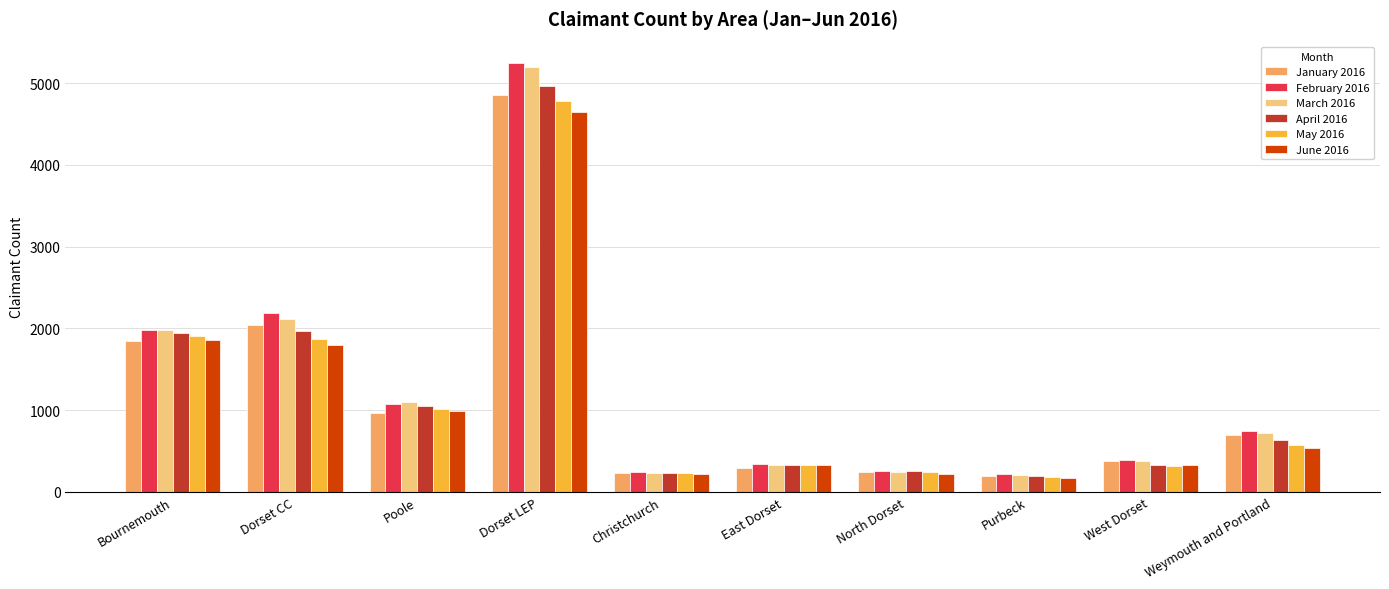

At which label does June 2016 first exceed 540?

Bournemouth